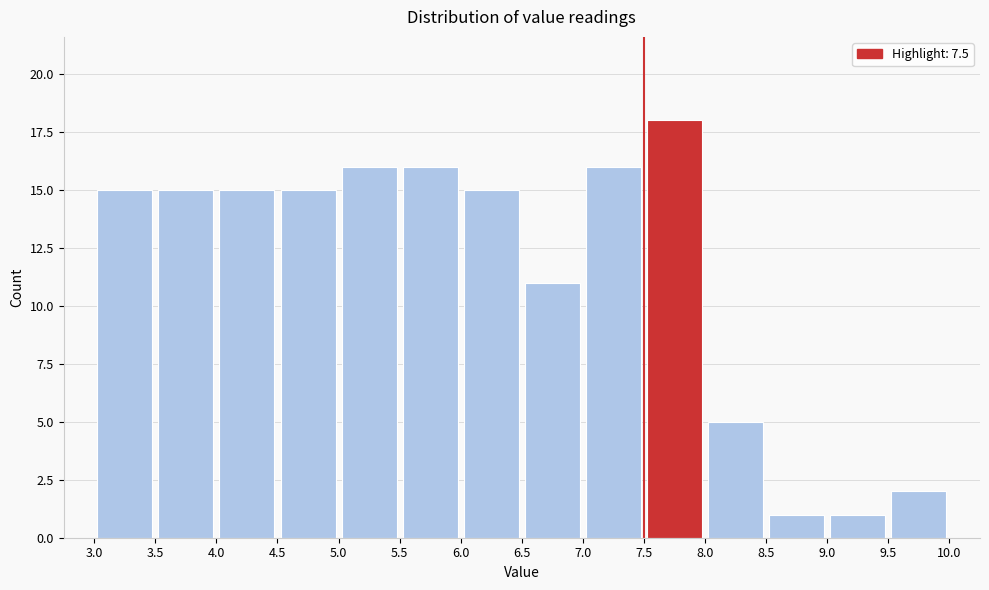

Reading left to right, transcribe this chart: for each bar, give the range it covers on the x-axis and its height. The values are not printed on the chart, so give them approximately, as read against the axis.

3.0 to 3.5: 15
3.5 to 4.0: 15
4.0 to 4.5: 15
4.5 to 5.0: 15
5.0 to 5.5: 16
5.5 to 6.0: 16
6.0 to 6.5: 15
6.5 to 7.0: 11
7.0 to 7.5: 16
7.5 to 8.0: 18
8.0 to 8.5: 5
8.5 to 9.0: 1
9.0 to 9.5: 1
9.5 to 10.0: 2